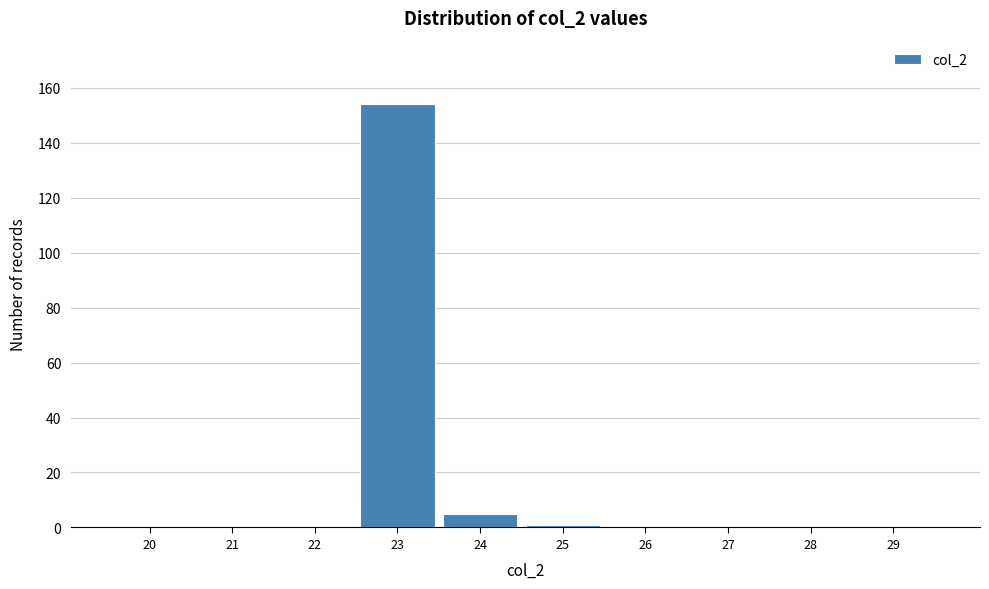

Reading left to right, transcribe all the data shown in this chart.

20=0	21=0	22=0	23=154	24=5	25=1	26=0	27=0	28=0	29=0